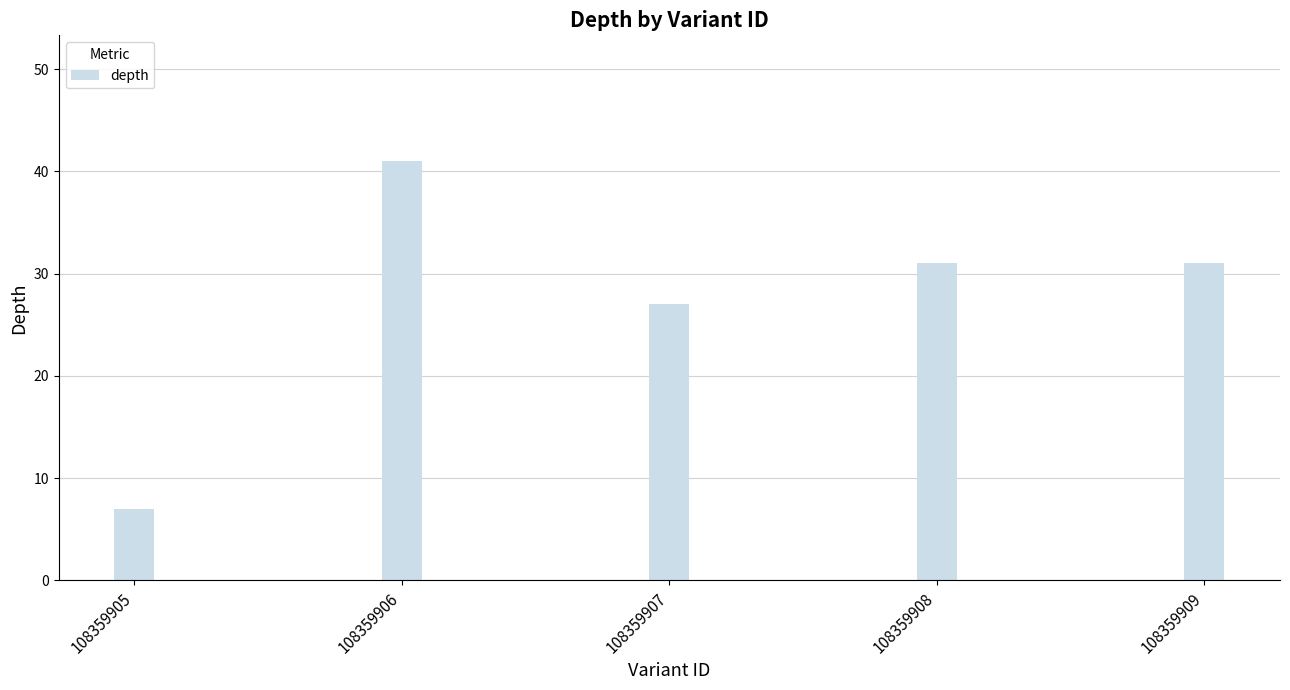

How many series are shown in this chart?

1